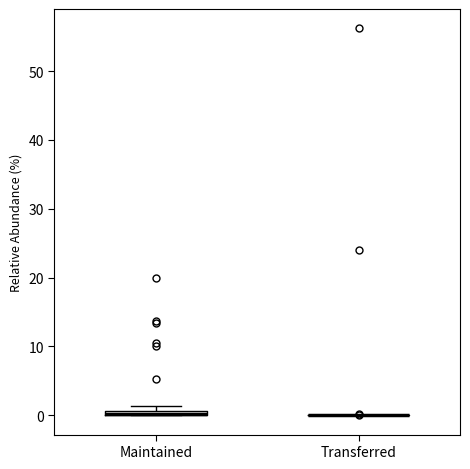

Where is the upper edge of the box for Maintained on the y-axis? The values are not printed on the chart, so give them approximately, as read against the axis.

1